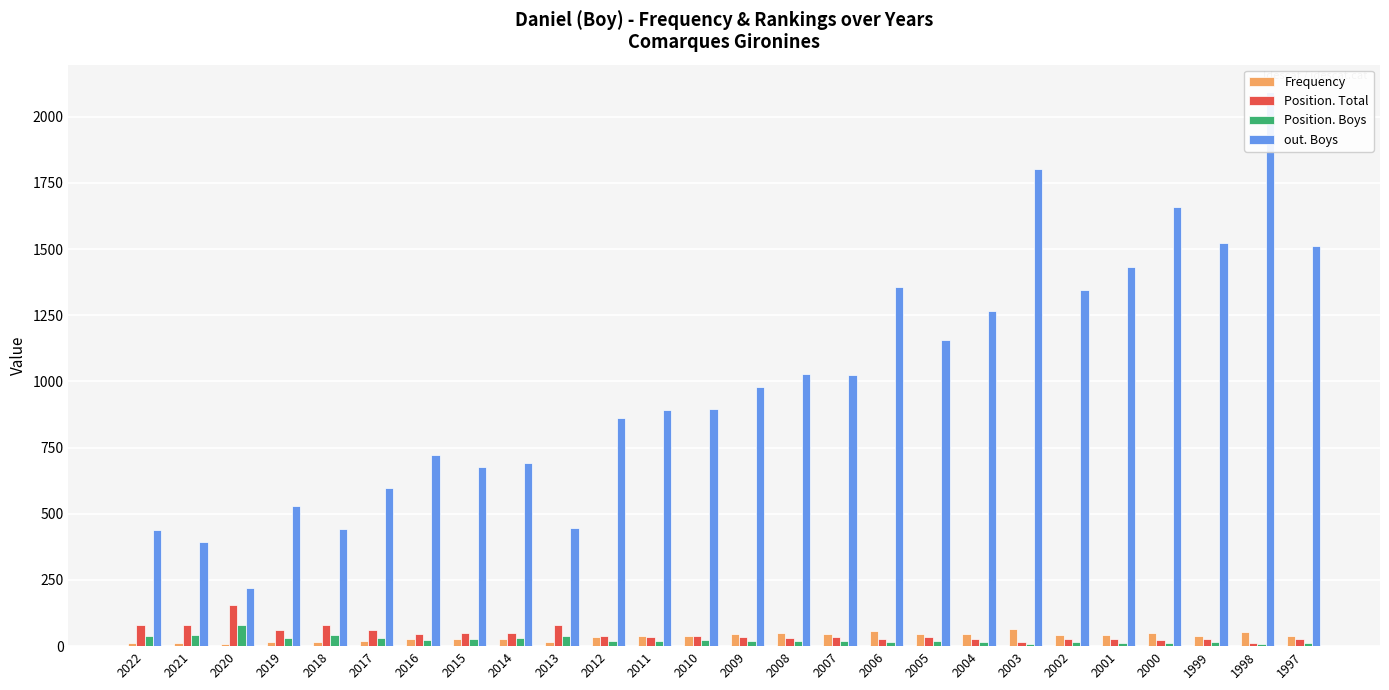

Where does the out. Boys series first go above 980?

2008